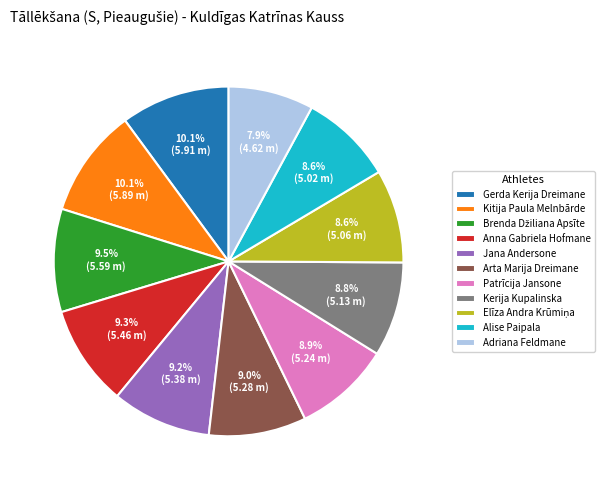

What is the smallest slice in the pie chart?

Adriana Feldmane